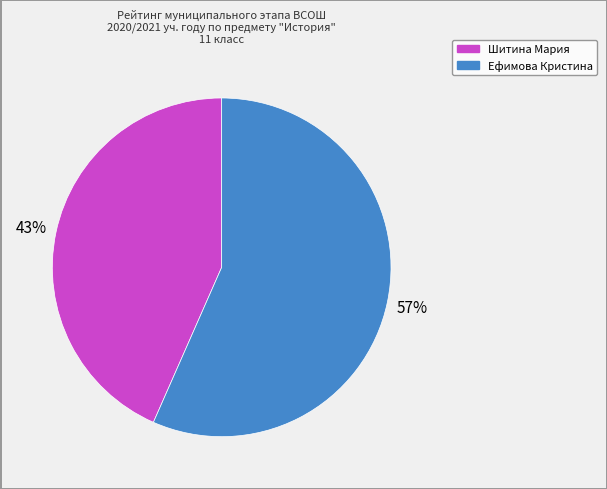

The Ефимова Кристина slice represents 57% of the pie. True or false?

True